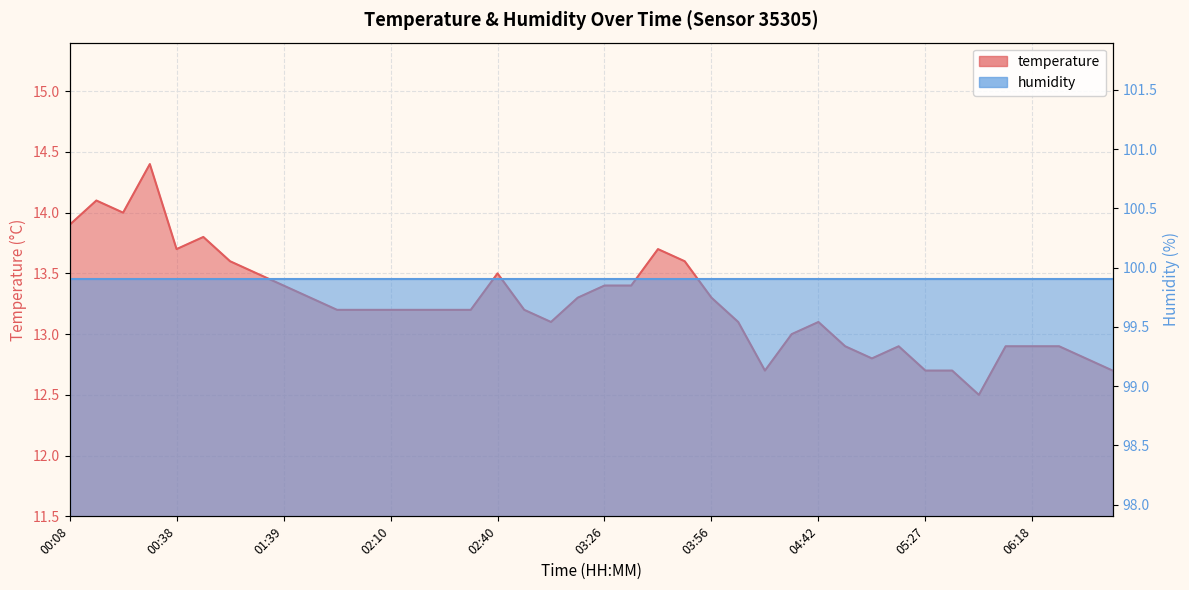

What is the sum of all values?

530.0